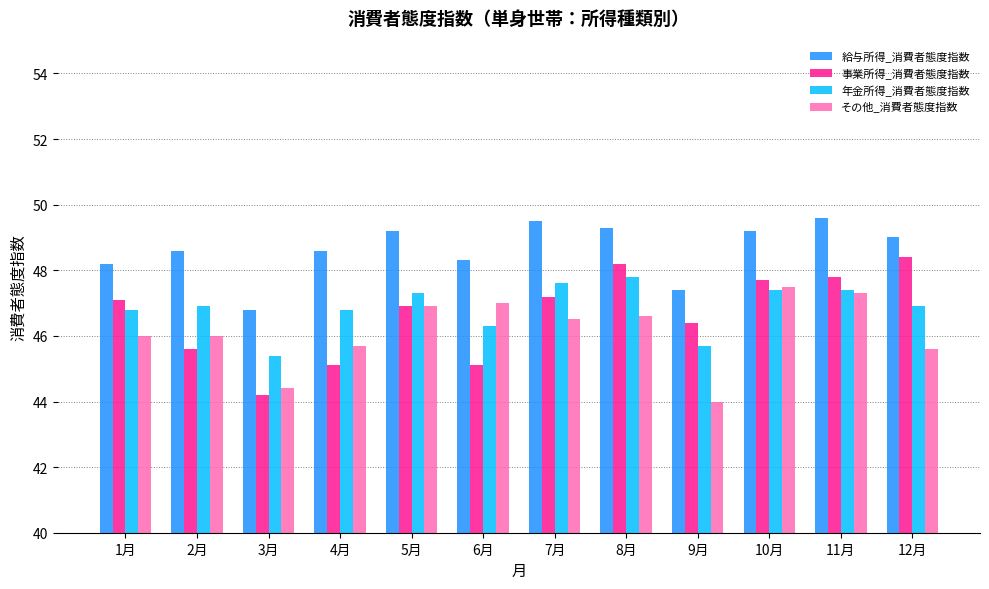

How many categories are shown in the chart?

12